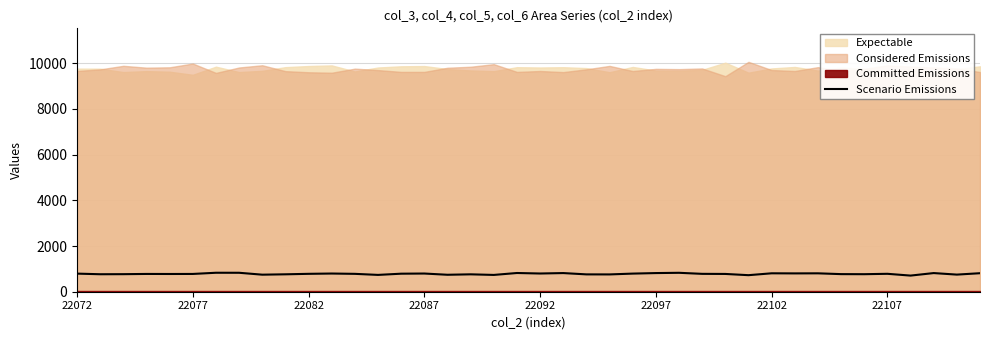

Which category has the lowest value across all series?

36